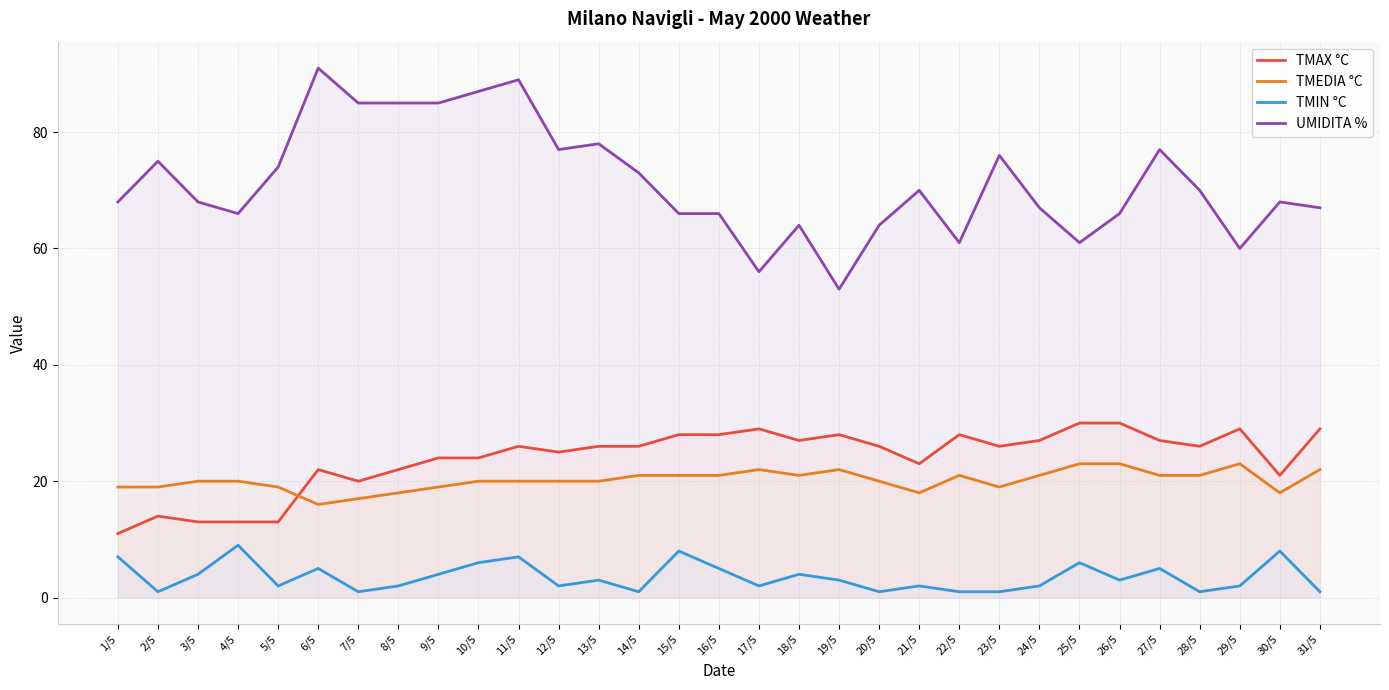

Reading left to right, list all the values displayed in this chart.

TMAX °C: 11	14	13	13	13	22	20	22	24	24	26	25	26	26	28	28	29	27	28	26	23	28	26	27	30	30	27	26	29	21	29
TMEDIA °C: 19	19	20	20	19	16	17	18	19	20	20	20	20	21	21	21	22	21	22	20	18	21	19	21	23	23	21	21	23	18	22
TMIN °C: 7	1	4	9	2	5	1	2	4	6	7	2	3	1	8	5	2	4	3	1	2	1	1	2	6	3	5	1	2	8	1
UMIDITA %: 68	75	68	66	74	91	85	85	85	87	89	77	78	73	66	66	56	64	53	64	70	61	76	67	61	66	77	70	60	68	67